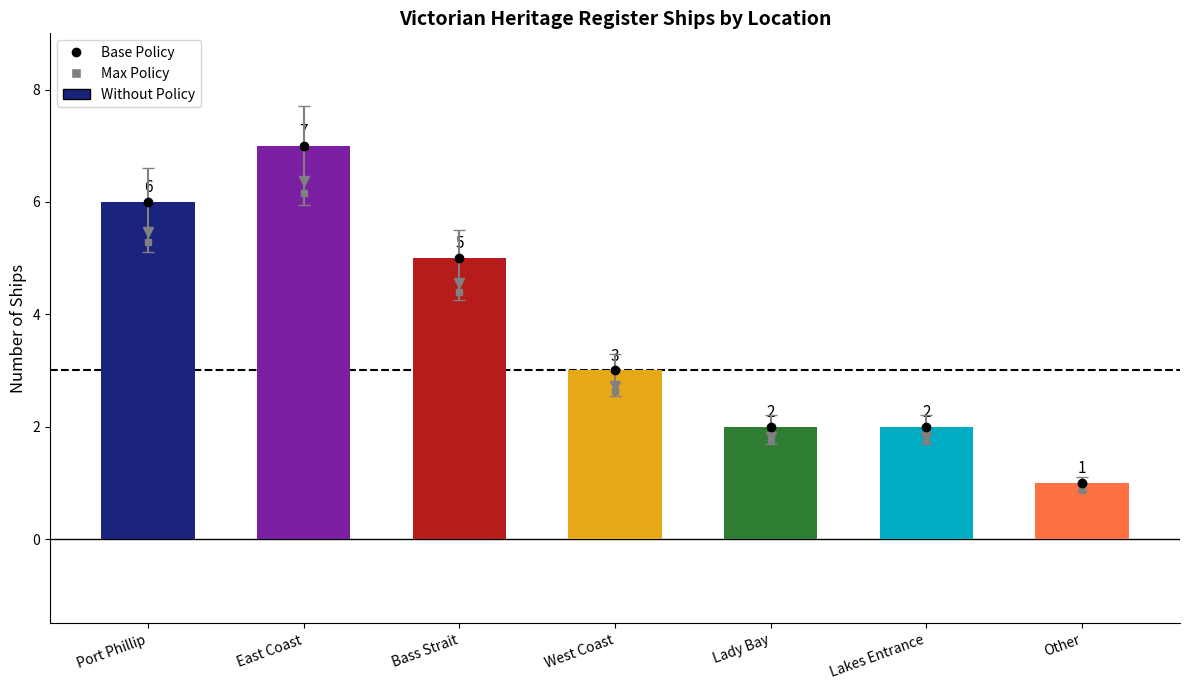

What is the minimum value shown in the chart?

1